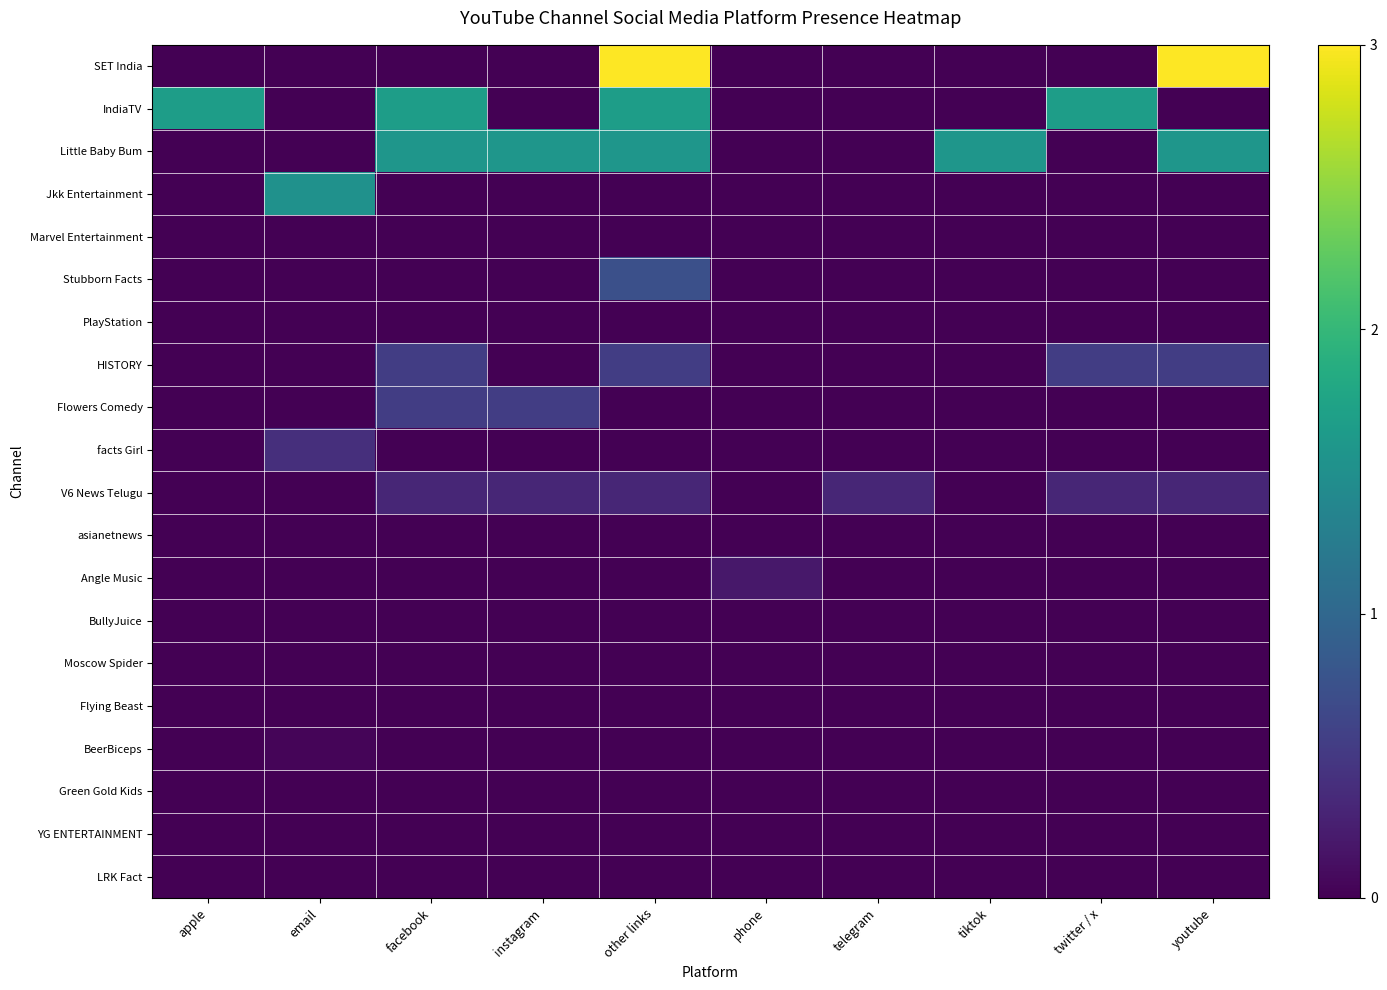

What is the greatest value displayed?

3.0